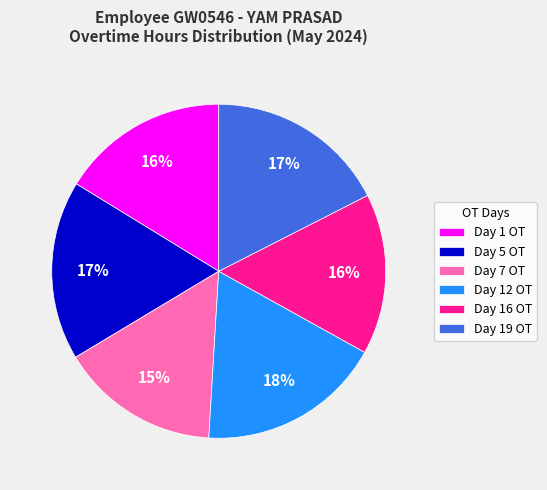

To the nearest percent, what is the average slice percentage?

17%